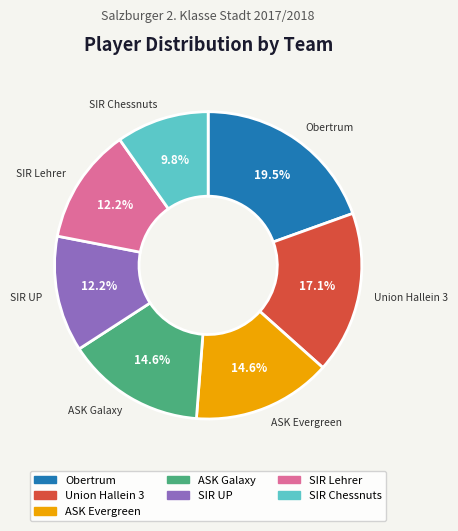

What is the ratio of the value at Obertrum to the value at Union Hallein 3?

1.1